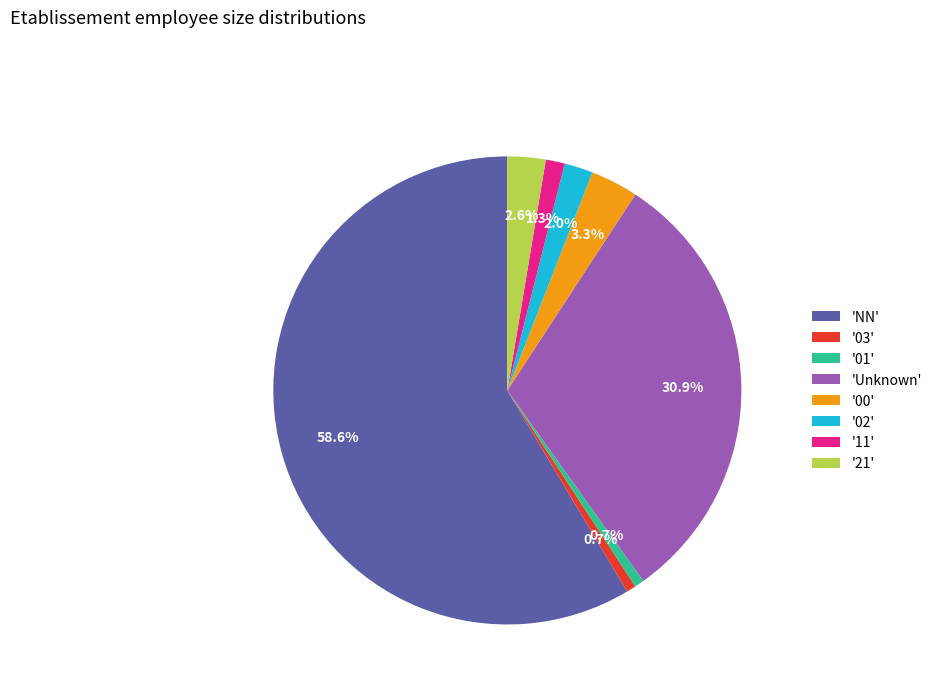

Which has a higher value, 'Unknown' or '03'?

'Unknown'